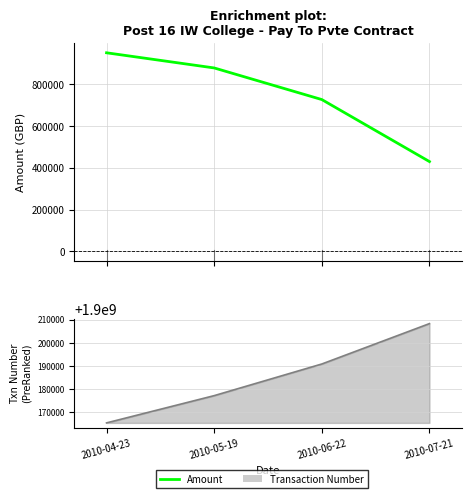

What is the sum of the values at 2010-04-23 and 2010-06-22?

1677472